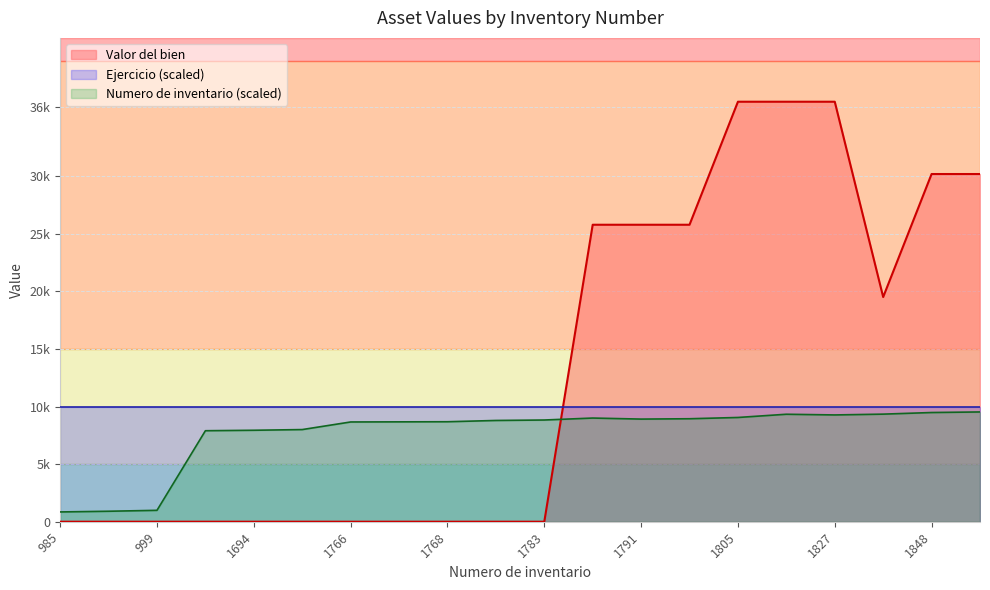

How many intersections are there between Numero de inventario and Valor del bien?

1